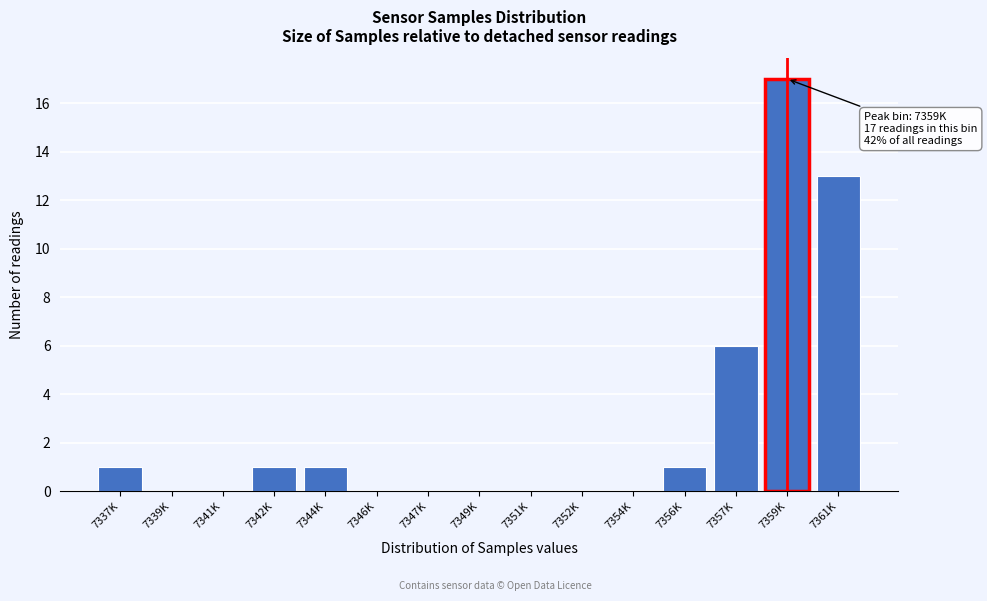

Reading right to left, what are all the values shown in this chart?

7361K=13	7359K=17	7357K=6	7356K=1	7354K=0	7352K=0	7351K=0	7349K=0	7347K=0	7346K=0	7344K=1	7342K=1	7341K=0	7339K=0	7337K=1